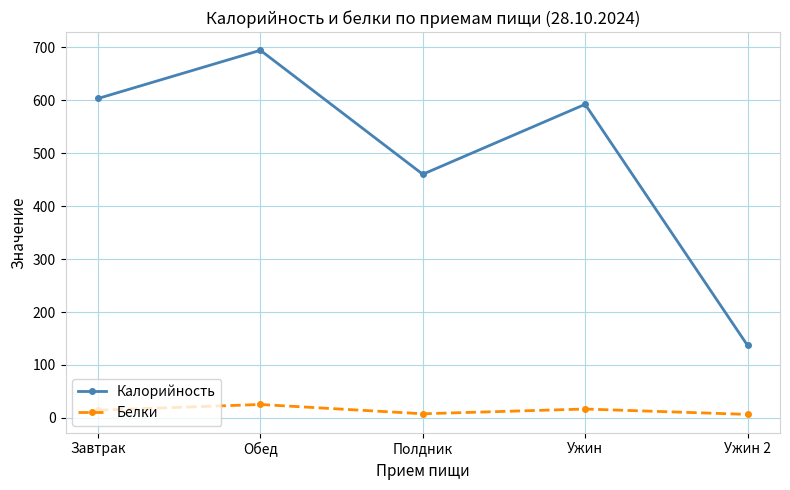

What is the spread (max minus min) of values at Завтрак?

588.3